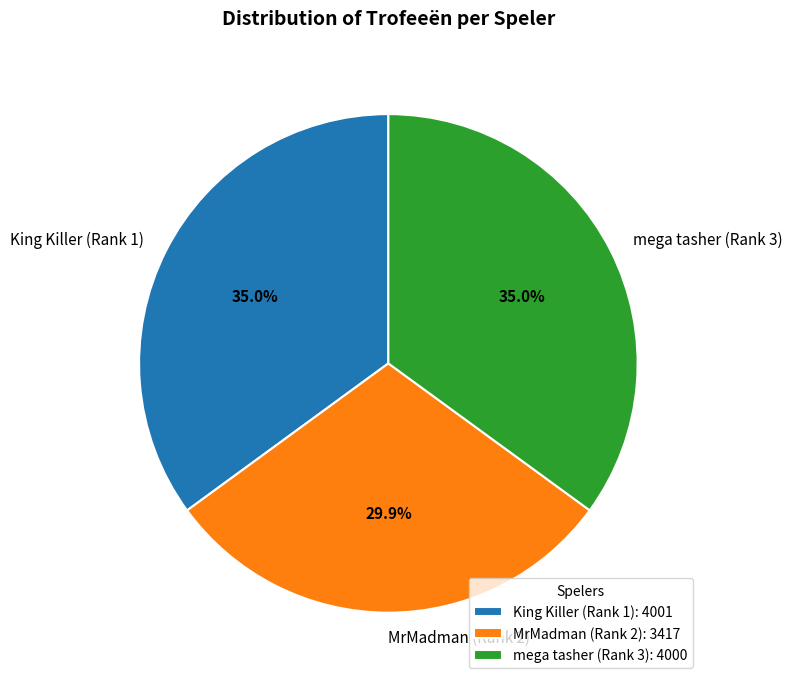

Combined, what portion of the pie is MrMadman (Rank 2) and King Killer (Rank 1)?

65.0%